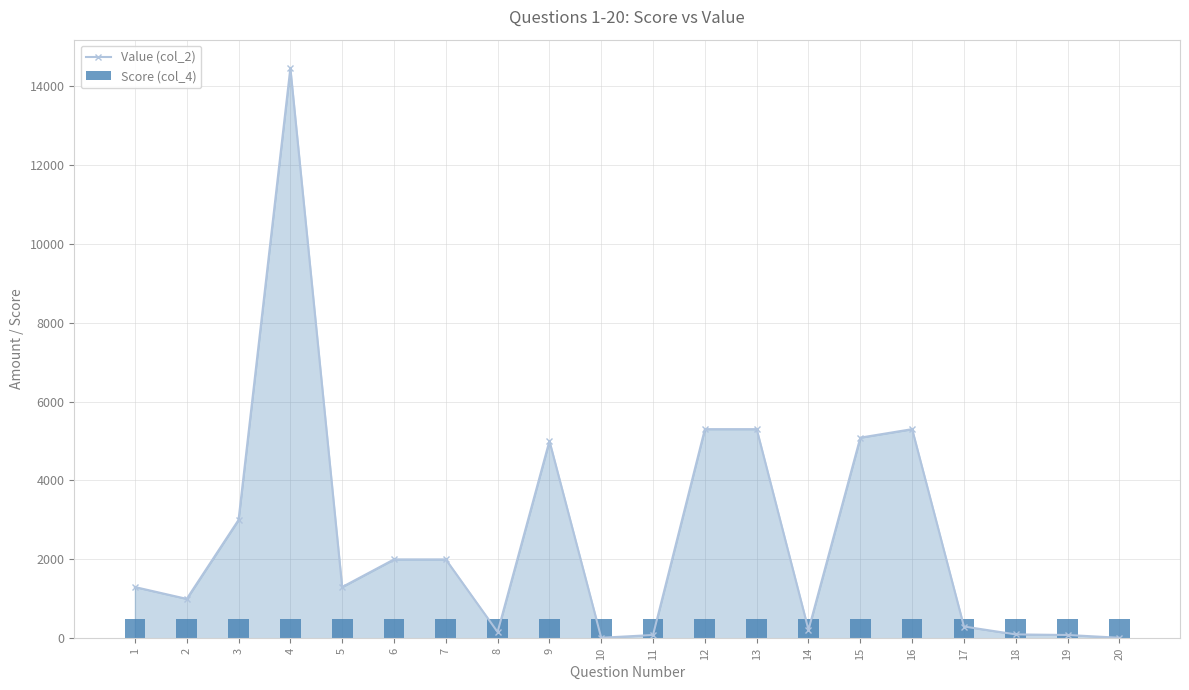

What value does the Value (col_2) series have at 14?

215